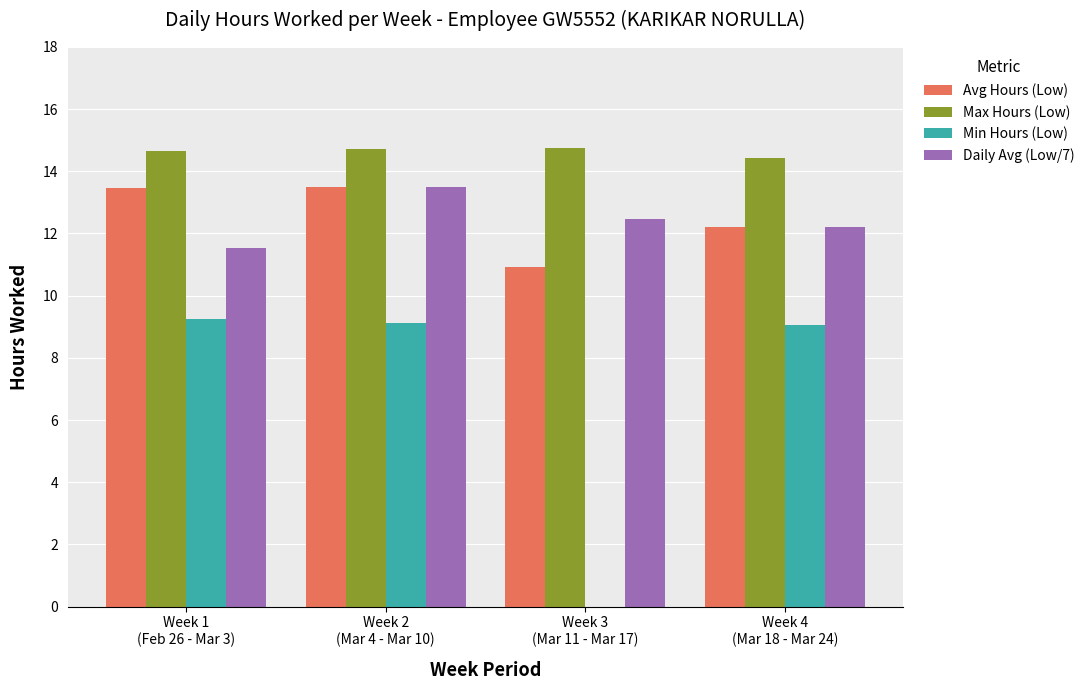

What is the highest value of the Avg Hours (Low) series?

13.5